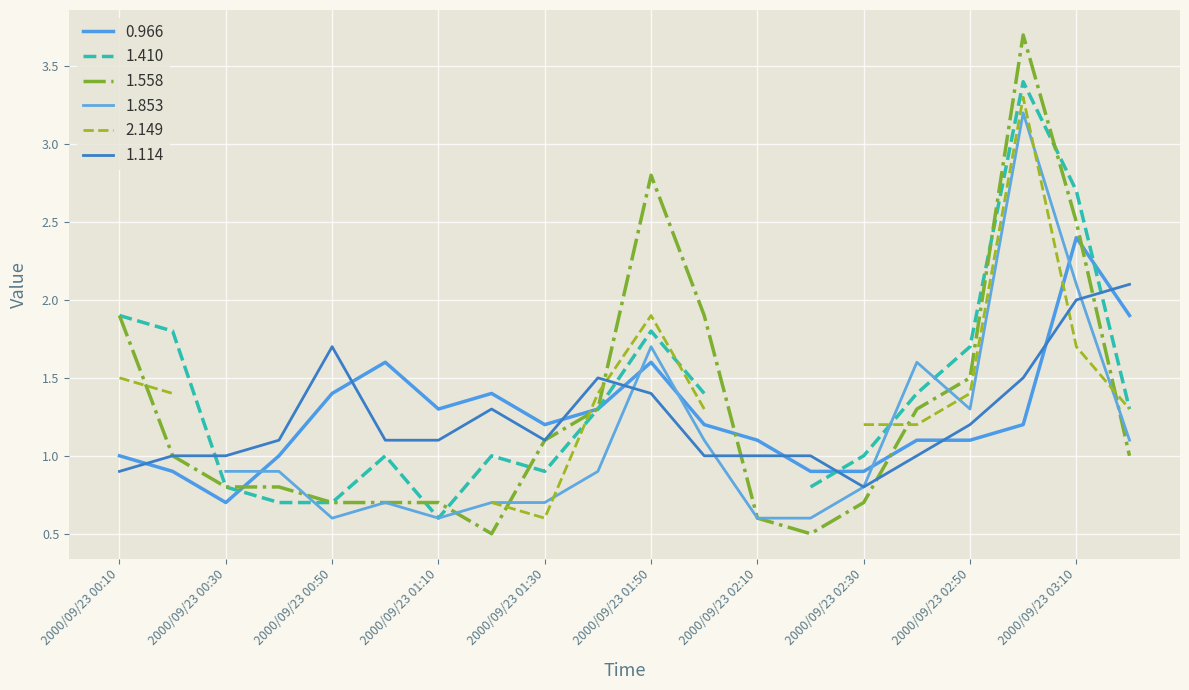

What is the highest value of the 0.966 series?

2.4